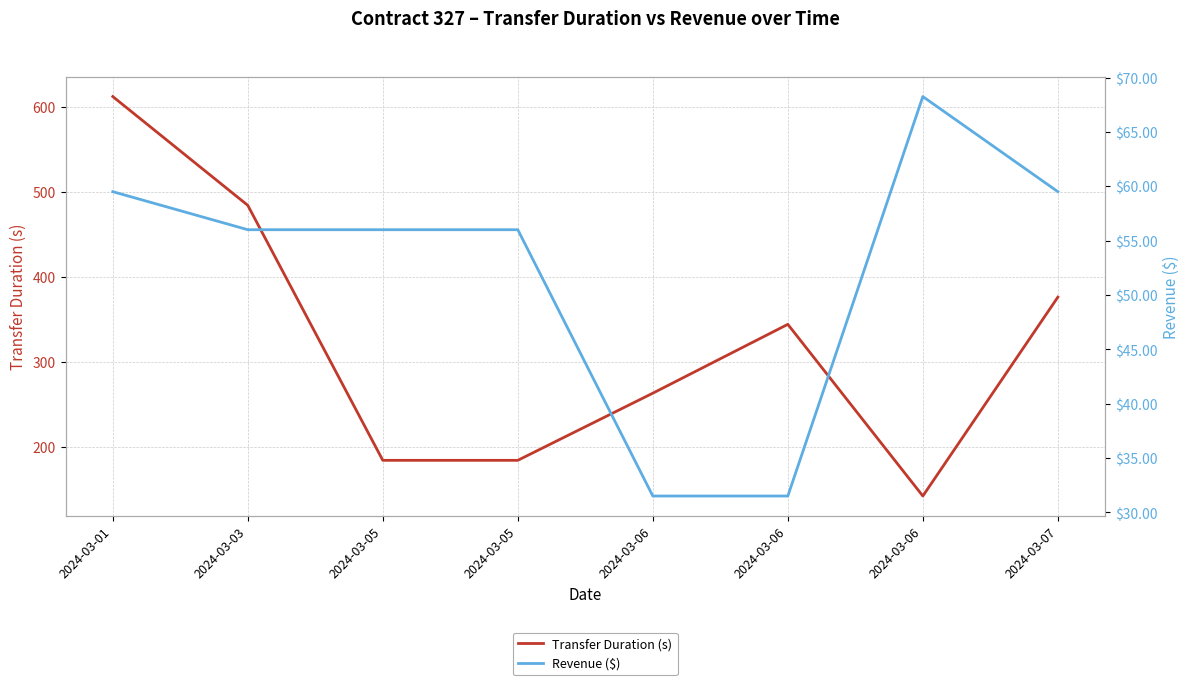

Is the value of Transfer Duration (s) at 2024-03-05 greater than the value of Revenue ($) at 2024-03-06?

Yes